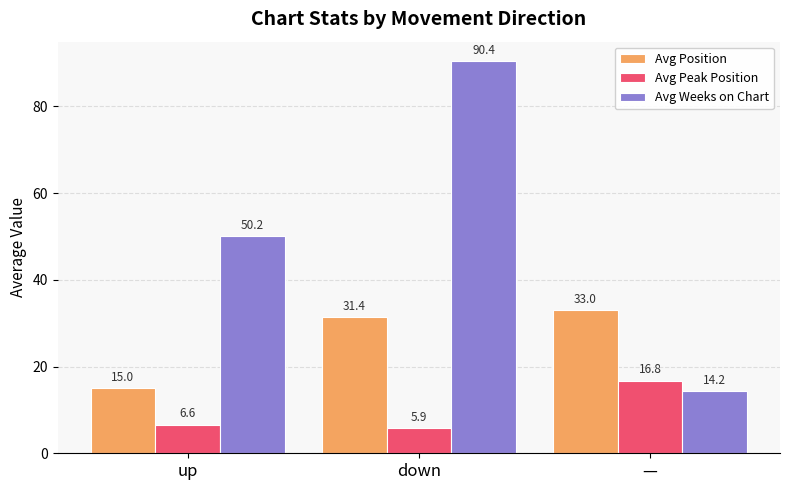

What is the highest value of the Avg Position series?

33.0